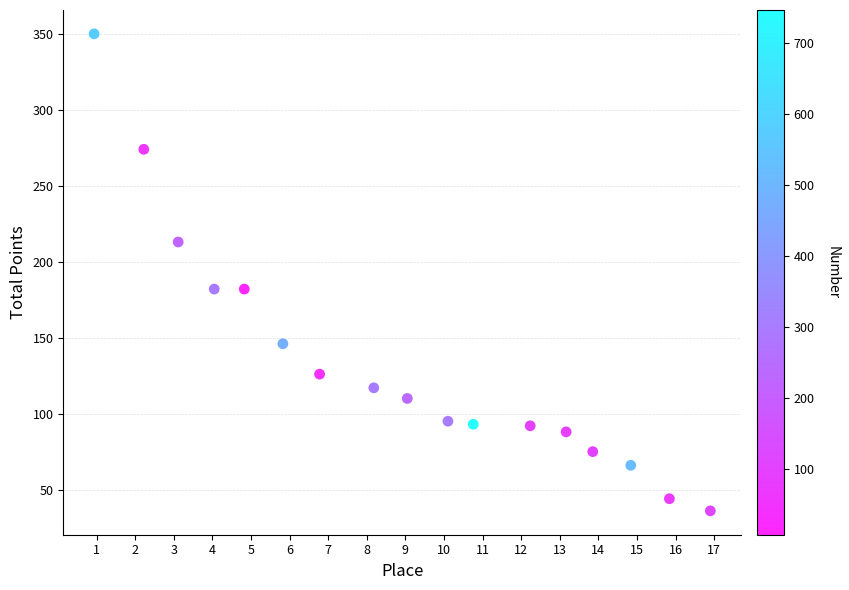

What is the range of Y values (max minus min)?

314